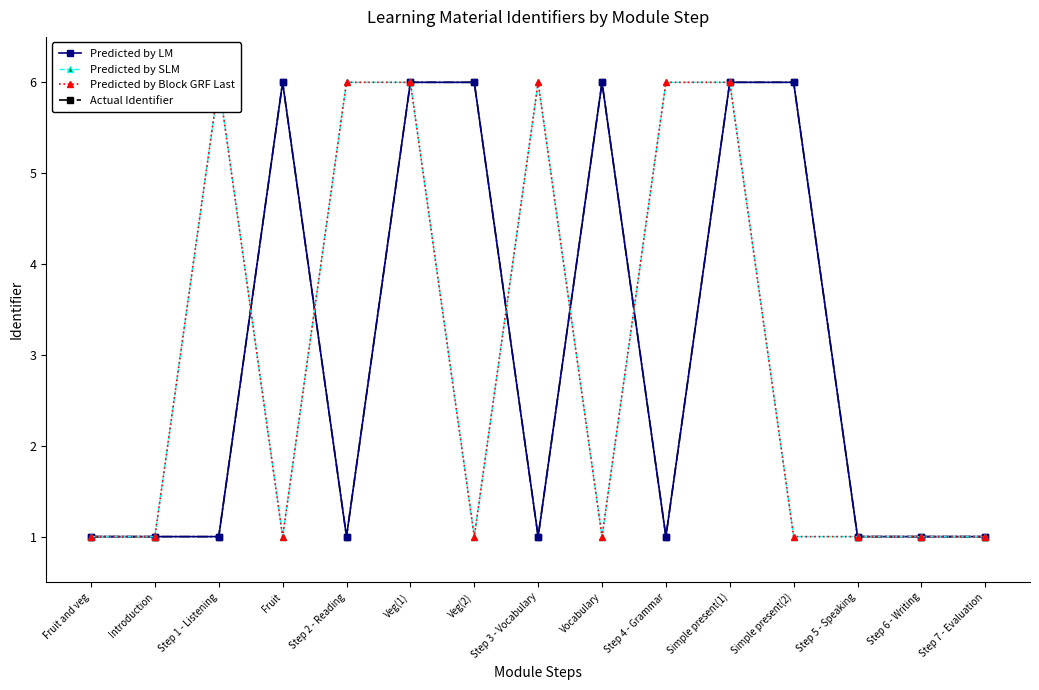

What position from the left is Step 4 - Grammar?

10